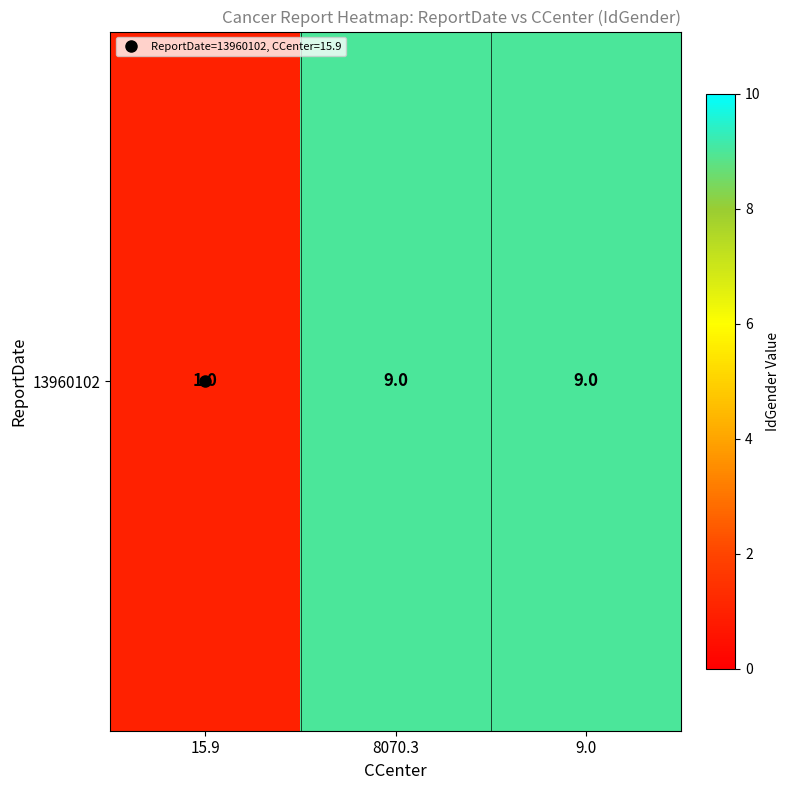

How many categories are shown in the chart?

3